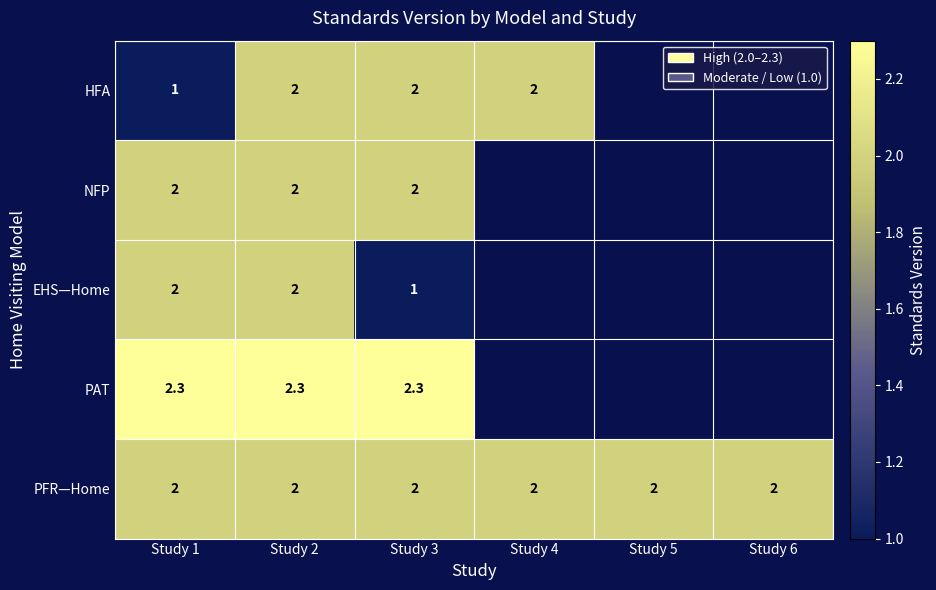

What is the total value across all series at Study 1?

9.3